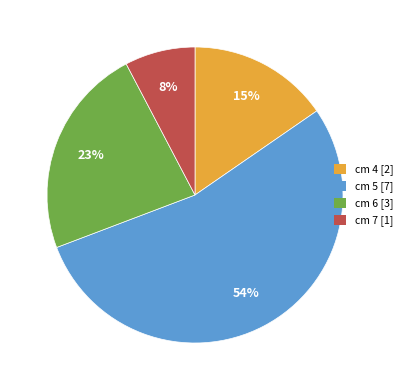

True or false: cm 5 accounts for 54% of the total.

True